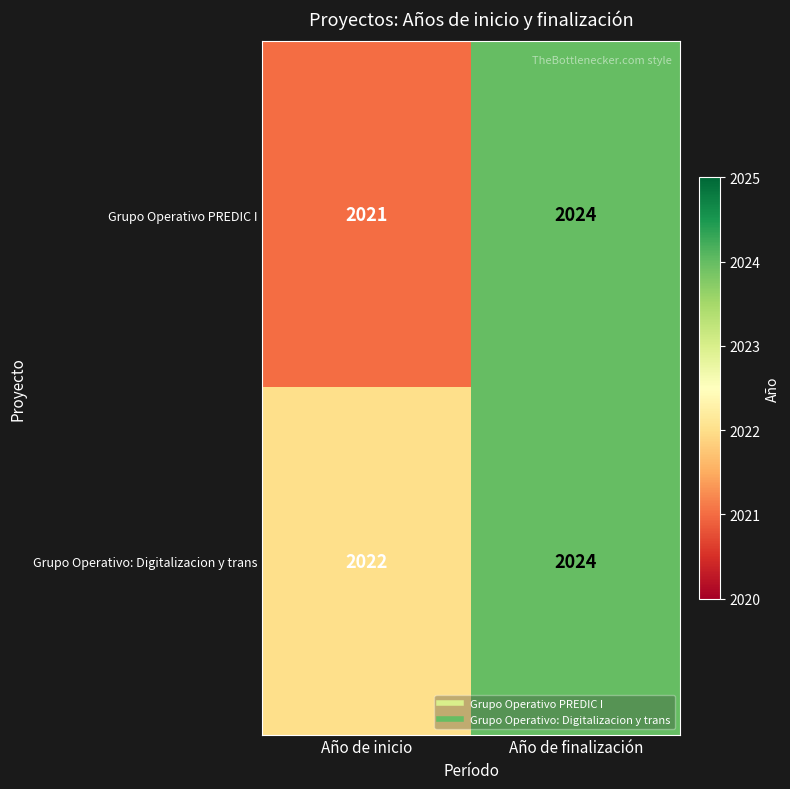

List the series in order of their overall mean, highest first.

Grupo Operativo: Digitalizacion y trans, Grupo Operativo PREDIC I